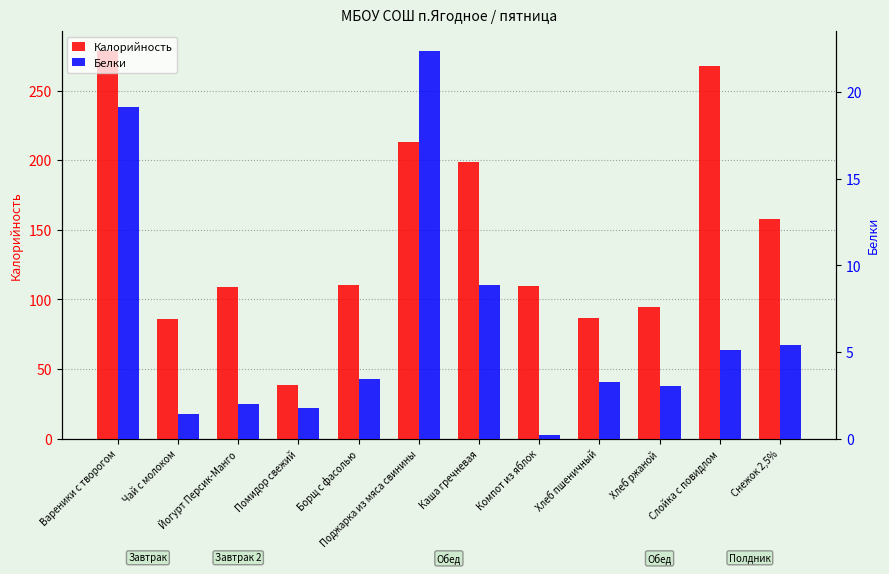

Reading left to right, extract all data points from this chart.

Калорийность: 278.6	86.0	109.0	38.4	110.7	213.2	198.5	110.0	87.0	94.4	268.0	158.0
Белки: 19.1	1.4	2.0	1.8	3.4	22.4	8.9	0.2	3.3	3.0	5.1	5.4